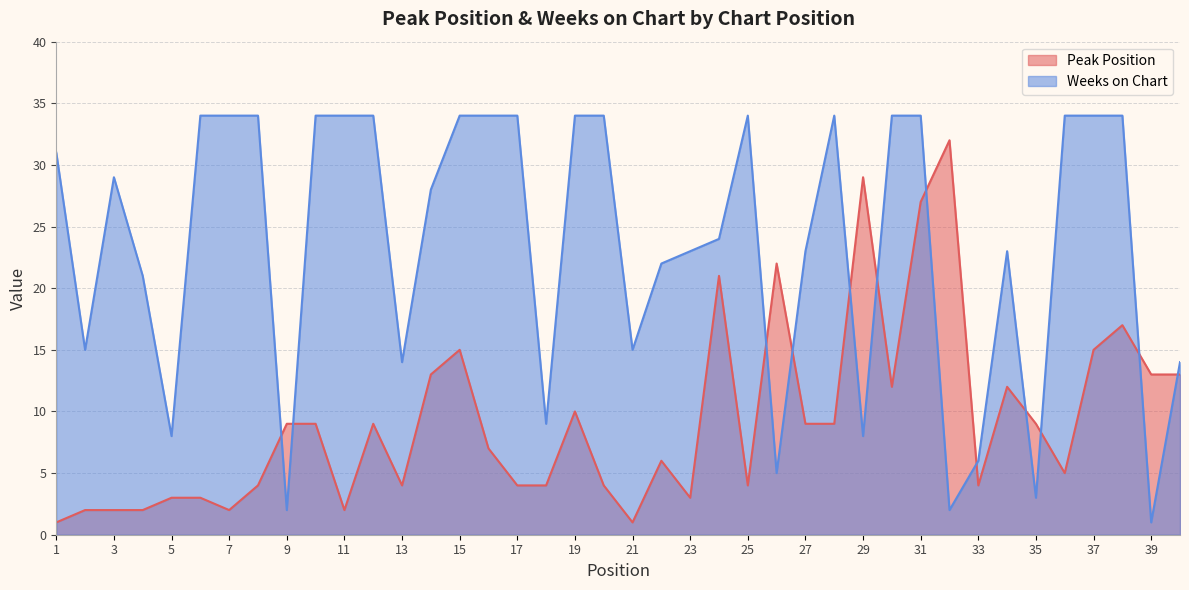

What is the difference between the highest and lowest values at 40?

1